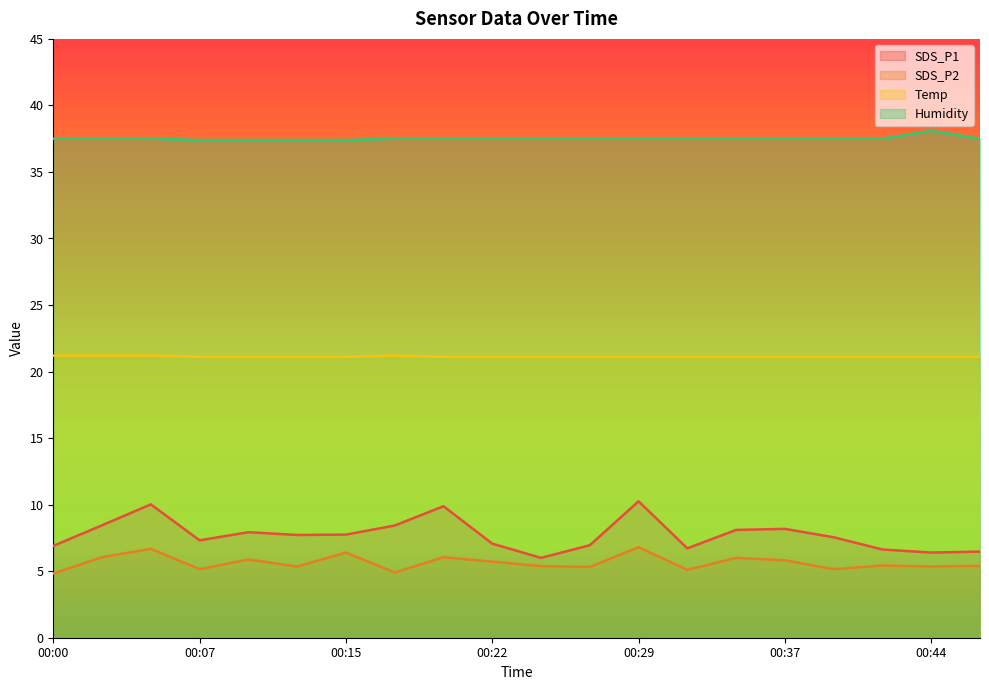

The SDS_P2 series shows 5.1 at 00:32. True or false?

True